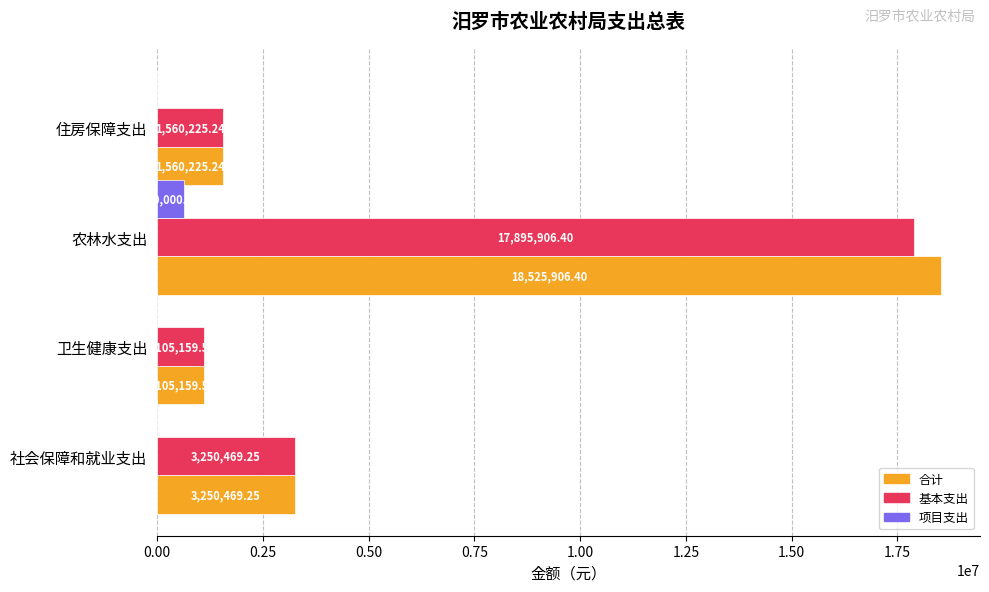

At which label is 合计 closest to 9815532?

社会保障和就业支出